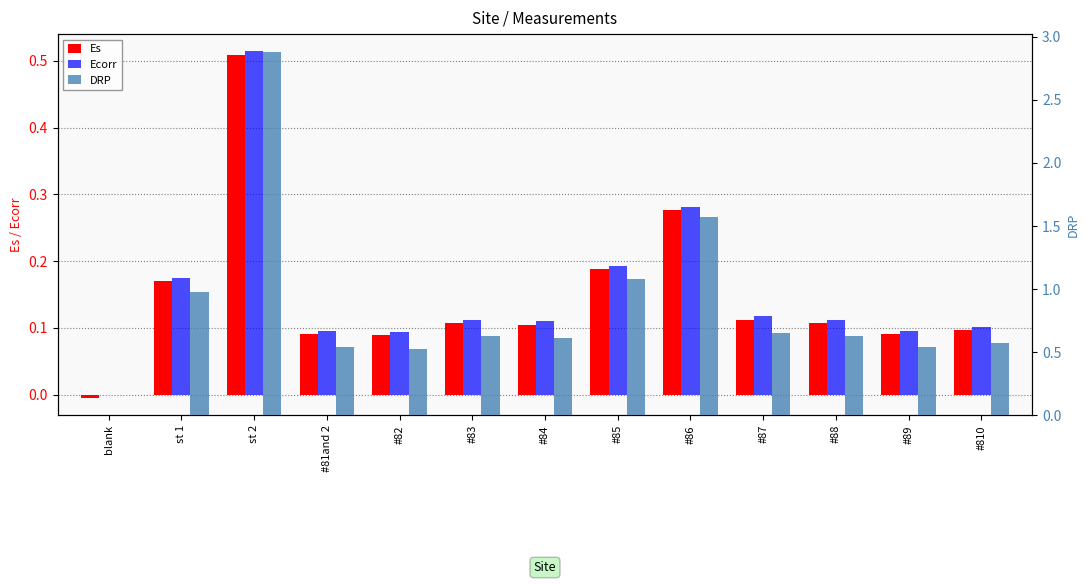

At which label is DRP closest to 1?

st 1